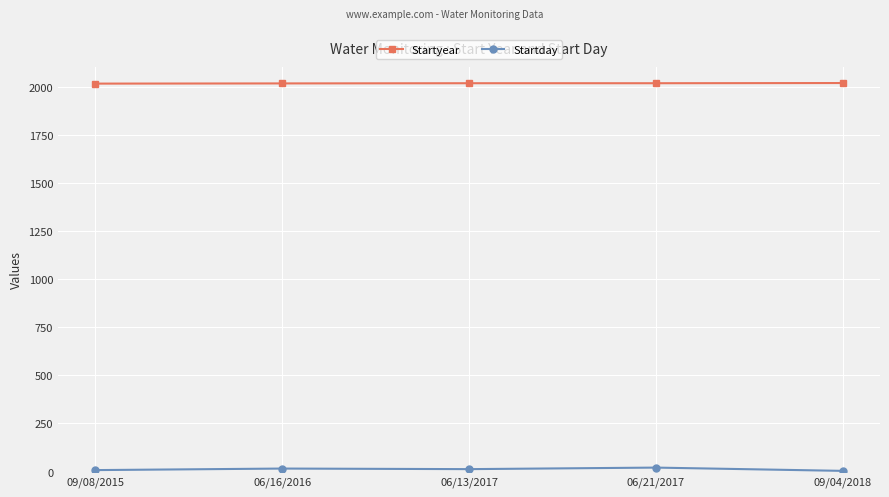

The value of Startyear at 09/04/2018 is 2018. True or false?

True